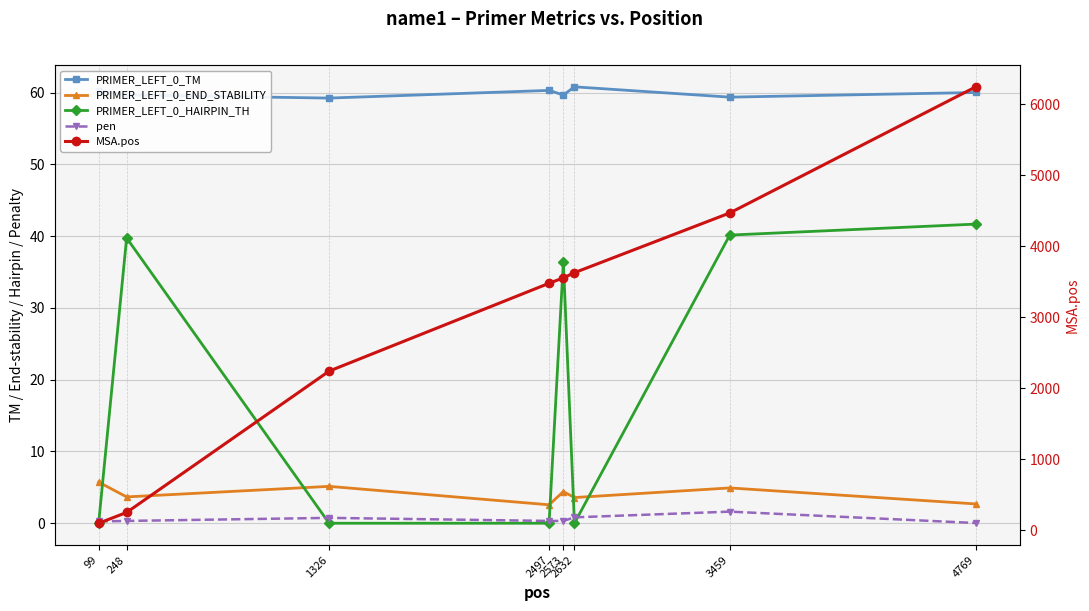

What is the sum of the PRIMER_LEFT_0_TM values at 3459 and 2573?

119.1